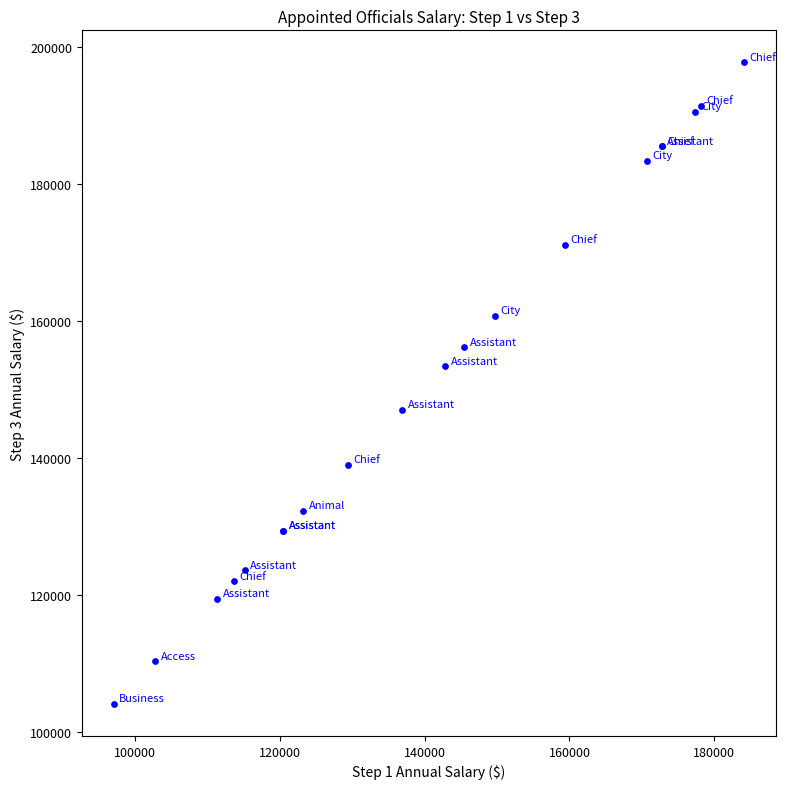

What Y value in the scatter plot is closest to 150940?

153393.3